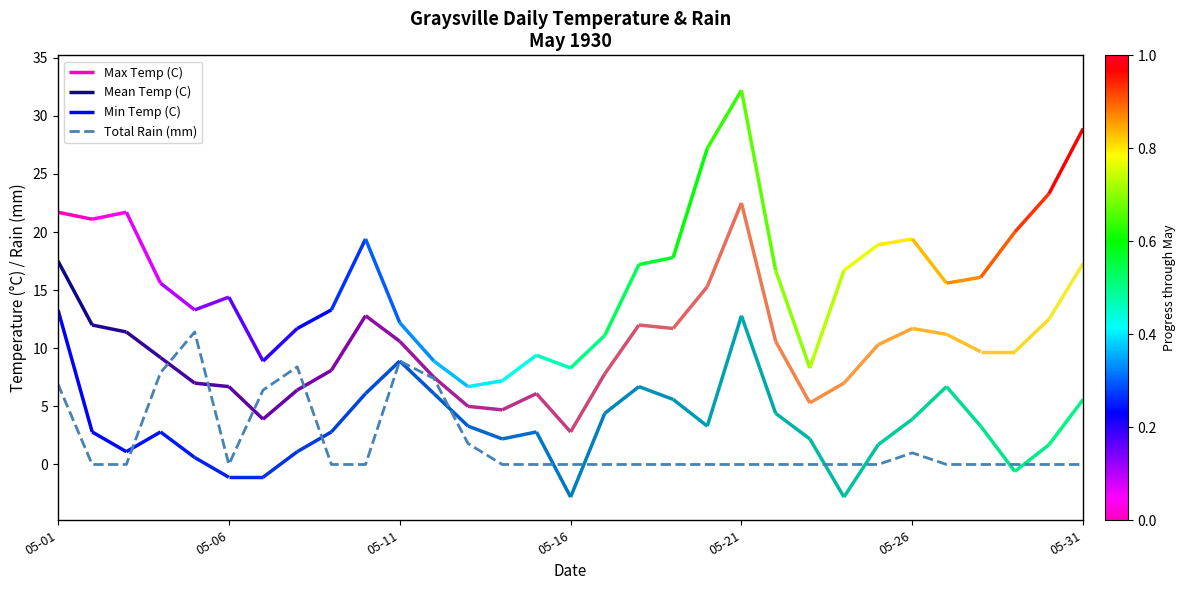

What position from the right is 7?

24